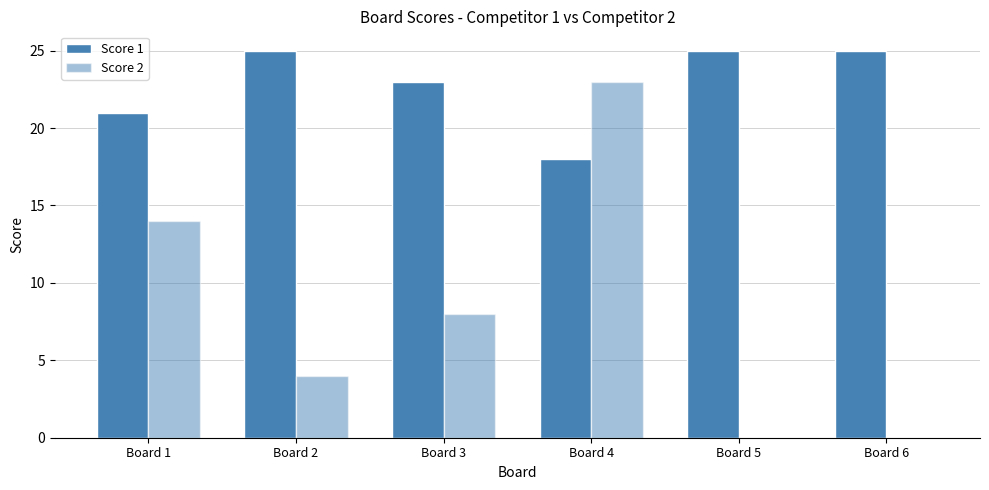

At how many categories does at least one series exceed 24?

3